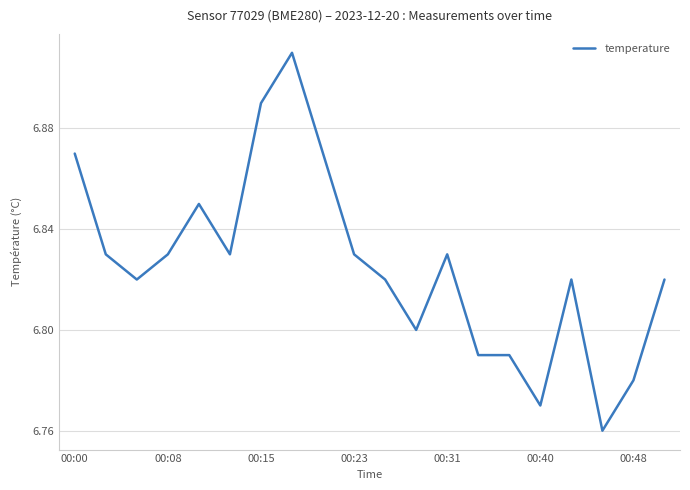

True or false: the data has more than 2 interior local peaks.

True